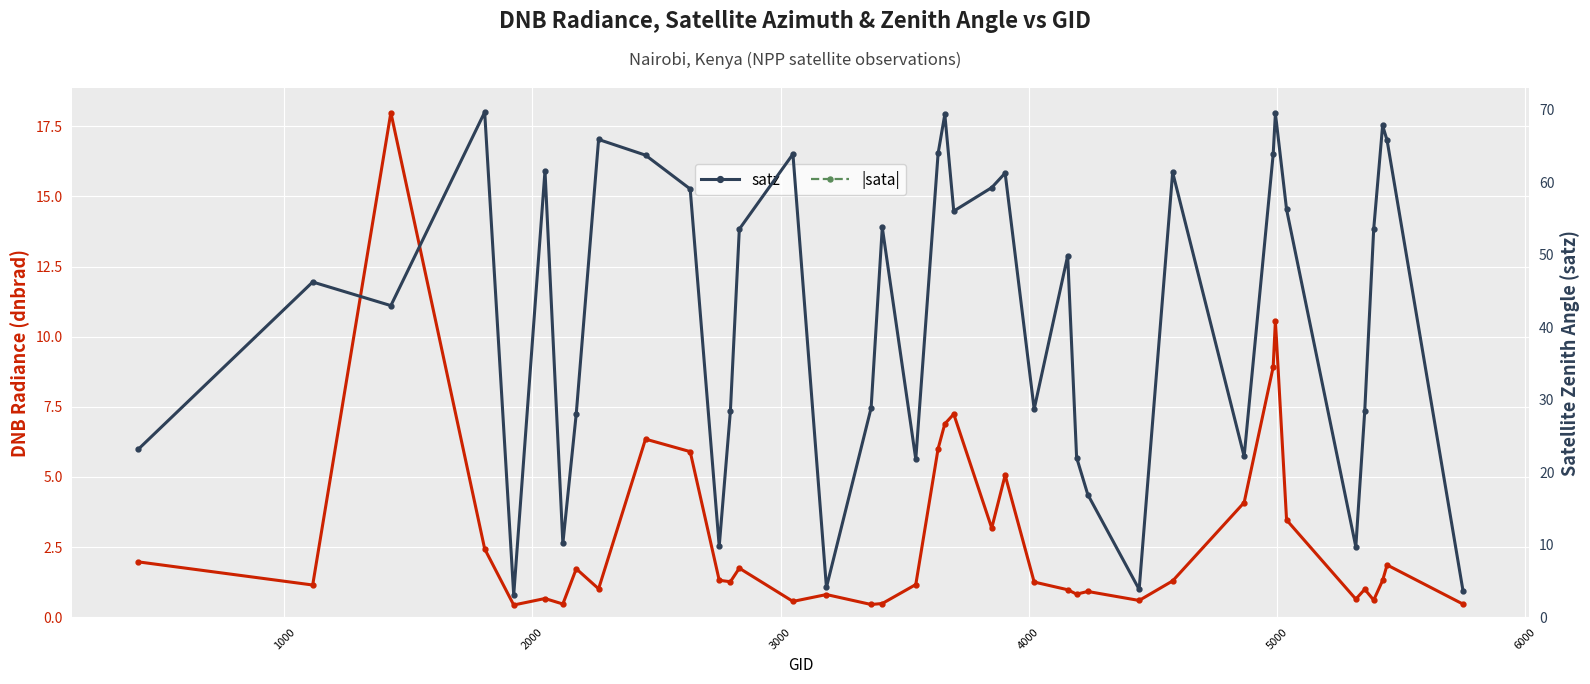

Which series has the largest total across all categories?

|sata|